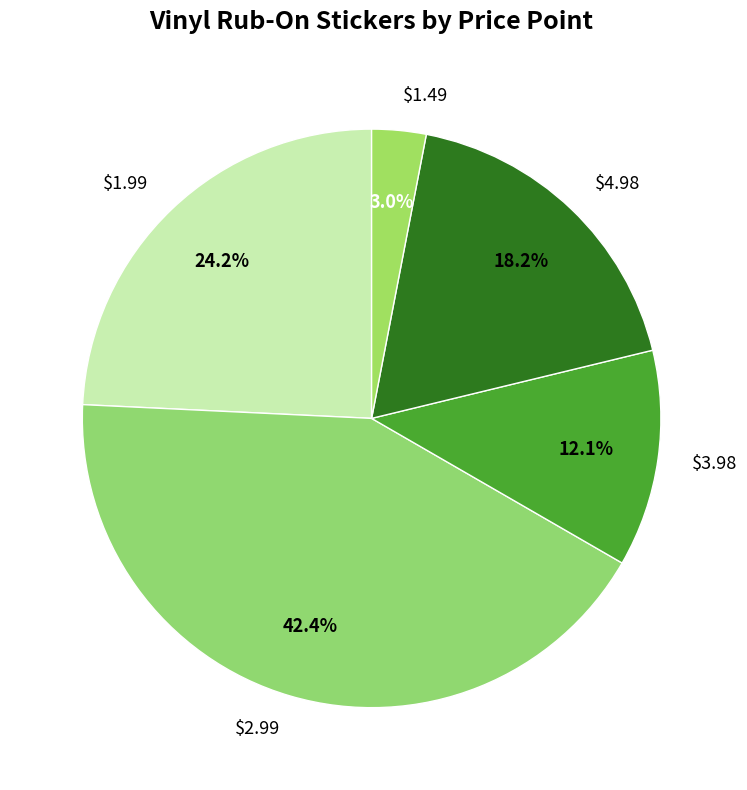

To the nearest percent, what is the difference between the $1.49 and $1.99 slice percentages?

21%